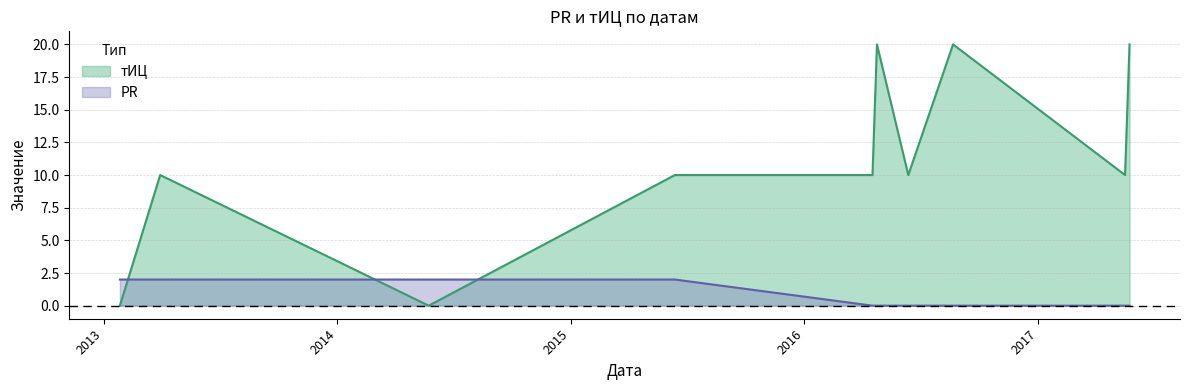

Between 2015-06-13 and 2017-05-17, which is larger?

2015-06-13